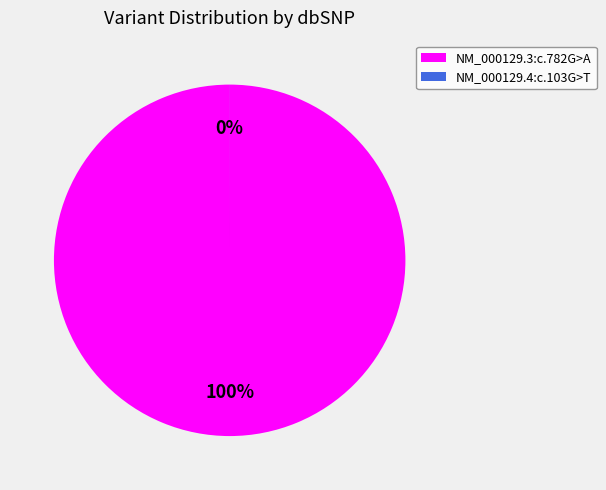

Is the sum of NM_000129.3:c.782G>A and NM_000129.4:c.103G>T greater than half?

Yes